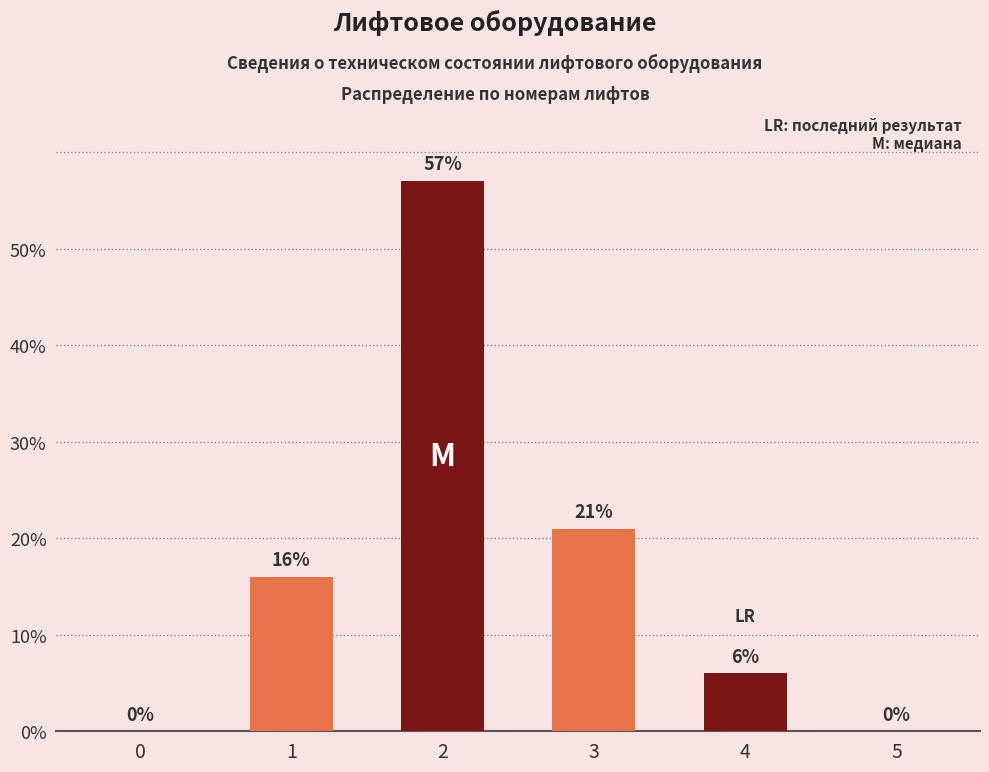

The chart shows a value of 4 at 4. True or false?

False